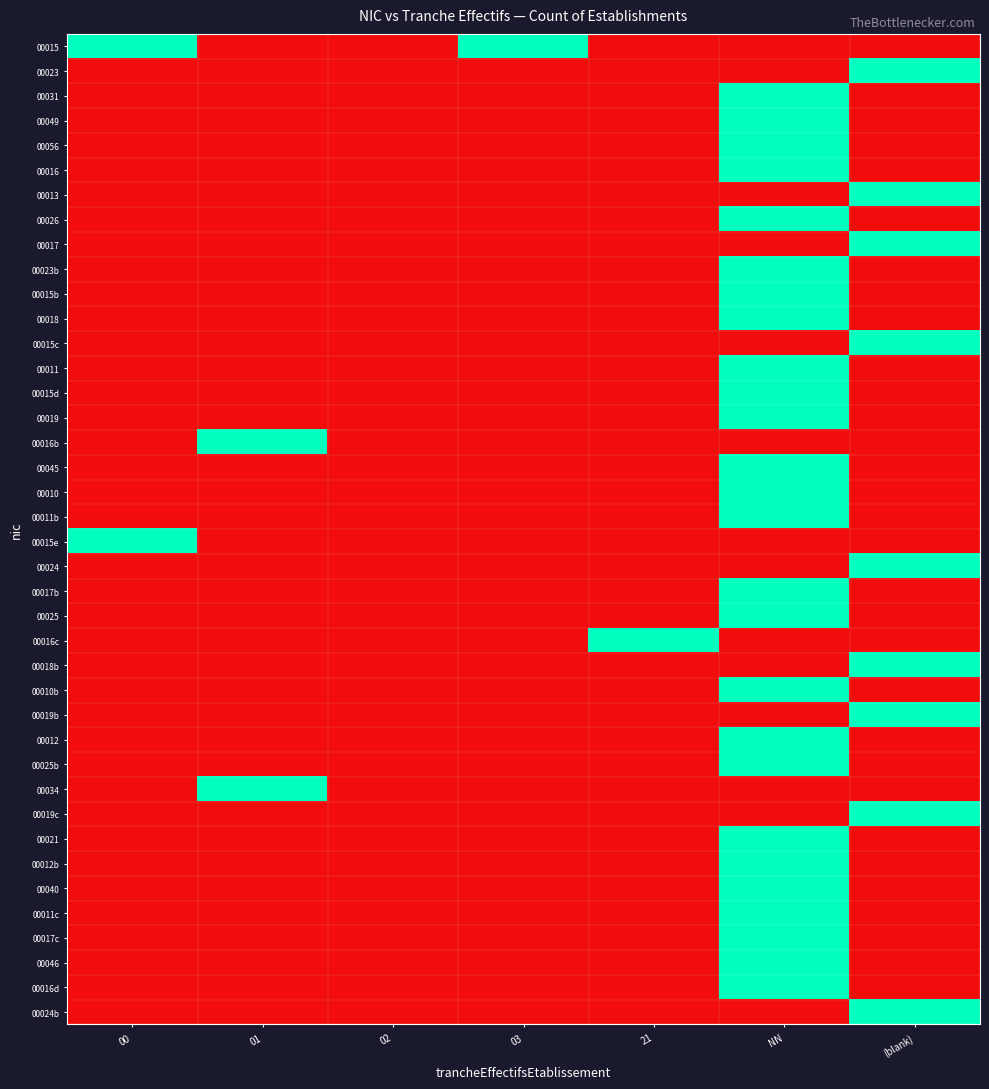

At (blank), list the series in order from largest to smallest.

00023, 00013, 00017, 00015c, 00024, 00018b, 00019b, 00019c, 00024b, 00015, 00031, 00049, 00056, 00016, 00026, 00023b, 00015b, 00018, 00011, 00015d, 00019, 00016b, 00045, 00010, 00011b, 00015e, 00017b, 00025, 00016c, 00010b, 00012, 00025b, 00034, 00021, 00012b, 00040, 00011c, 00017c, 00046, 00016d